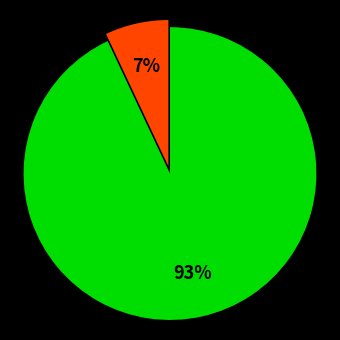

To the nearest percent, what is the average slice percentage?

50%